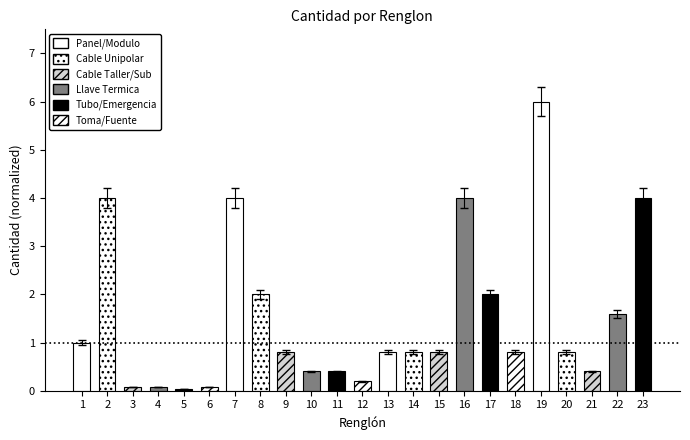

True or false: the data shows 0.8 at 14.

True